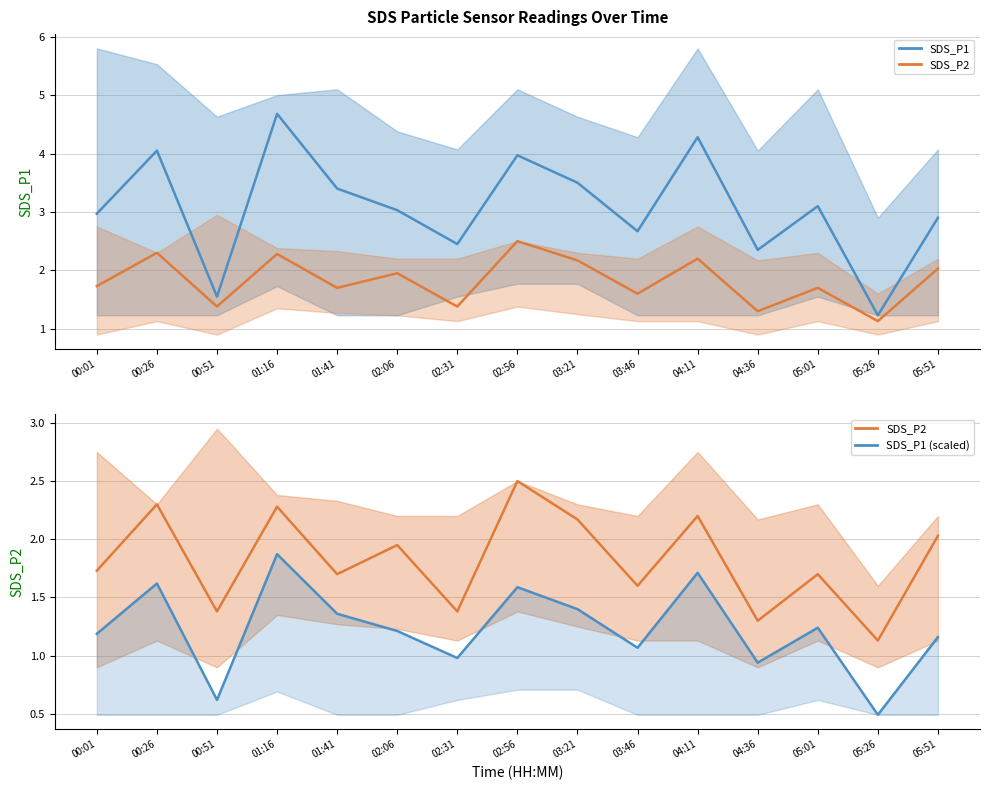

Which series has the largest total across all categories?

SDS_P1